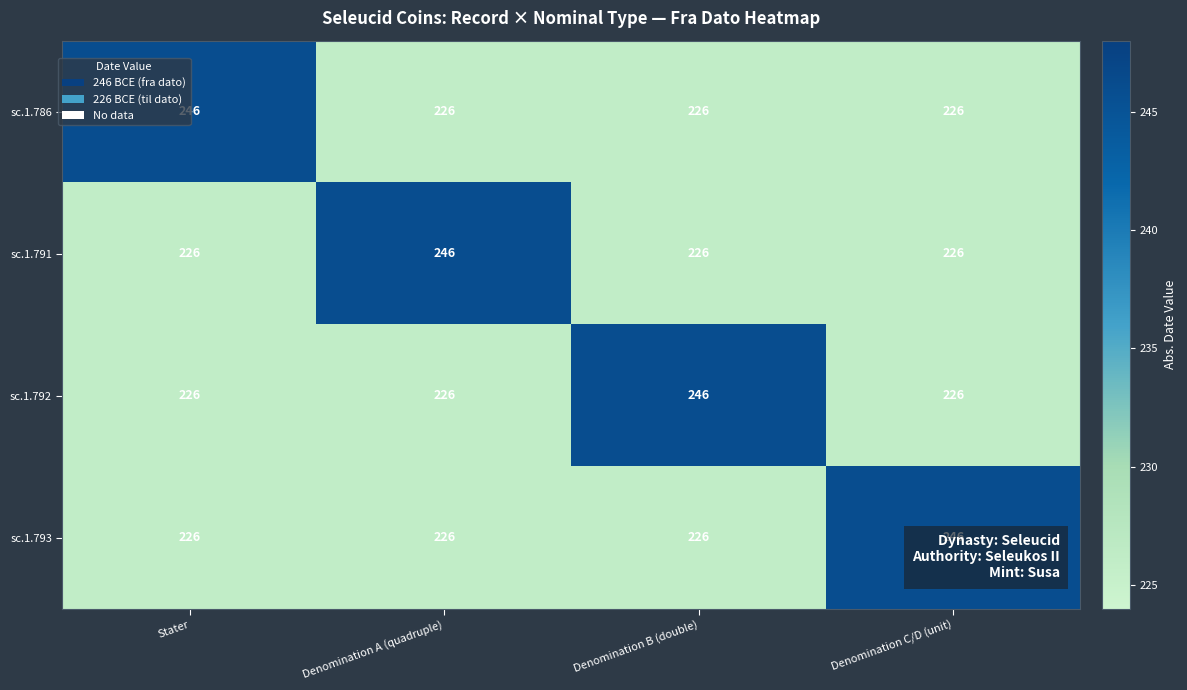

Is the value of sc.1.786 at Stater greater than the value of sc.1.791 at Stater?

Yes